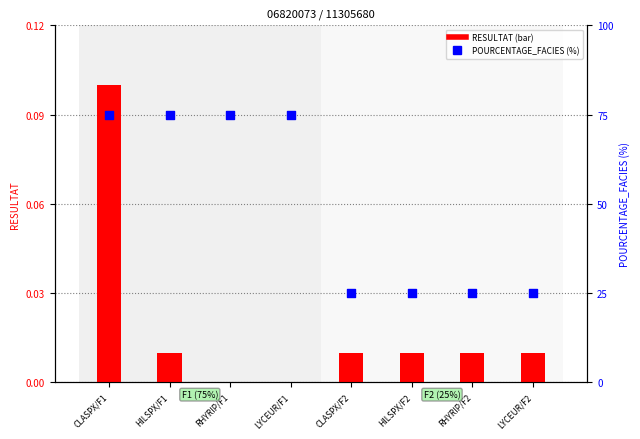

At which category is the sum across all series the highest?

CLASPX/F1